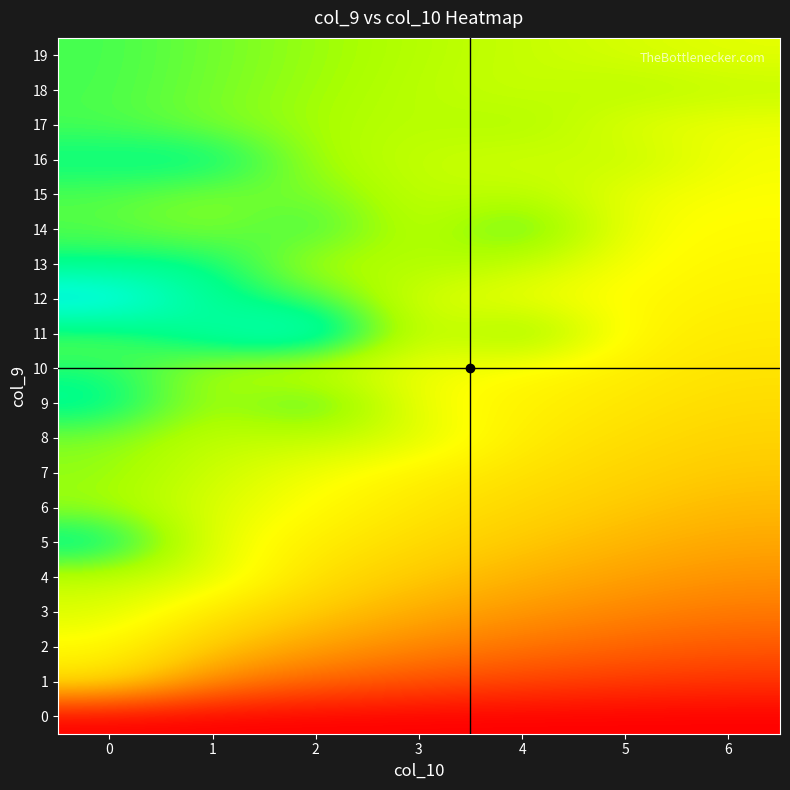

Reading left to right, extract all data points from this chart.

0: 0=0.0	1=0.0	2=0.0	3=0.0	4=0.0	5=0.0	6=0.0
1: 0=0.4	1=0.2	2=0.2	3=0.1	4=0.1	5=0.1	6=0.1
2: 0=0.5	1=0.4	2=0.3	3=0.2	4=0.2	5=0.2	6=0.2
3: 0=0.6	1=0.4	2=0.4	3=0.3	4=0.3	5=0.2	6=0.2
4: 0=0.6	1=0.6	2=0.4	3=0.4	4=0.3	5=0.3	6=0.3
5: 0=0.8	1=0.5	2=0.5	3=0.4	4=0.4	5=0.3	6=0.3
6: 0=0.6	1=0.6	2=0.5	3=0.4	4=0.4	5=0.4	6=0.3
7: 0=0.6	1=0.6	2=0.5	3=0.5	4=0.4	5=0.4	6=0.4
8: 0=0.7	1=0.6	2=0.6	3=0.6	4=0.5	5=0.4	6=0.4
9: 0=0.8	1=0.6	2=0.7	3=0.5	4=0.5	5=0.4	6=0.4
10: 0=0.7	1=0.6	2=0.6	3=0.5	4=0.5	5=0.5	6=0.4
11: 0=0.7	1=0.8	2=0.9	3=0.5	4=0.7	5=0.5	6=0.5
12: 0=1.0	1=0.8	2=0.7	3=0.6	4=0.5	5=0.5	6=0.5
13: 0=0.7	1=0.8	2=0.6	3=0.6	4=0.6	5=0.5	6=0.5
14: 0=0.7	1=0.6	2=0.7	3=0.6	4=0.7	5=0.5	6=0.5
15: 0=0.7	1=0.7	2=0.7	3=0.6	4=0.6	5=0.5	6=0.5
16: 0=0.8	1=0.8	2=0.6	3=0.6	4=0.6	5=0.6	6=0.5
17: 0=0.7	1=0.7	2=0.6	3=0.6	4=0.6	5=0.5	6=0.5
18: 0=0.7	1=0.7	2=0.6	3=0.6	4=0.6	5=0.6	6=0.6
19: 0=0.7	1=0.7	2=0.6	3=0.6	4=0.6	5=0.6	6=0.5